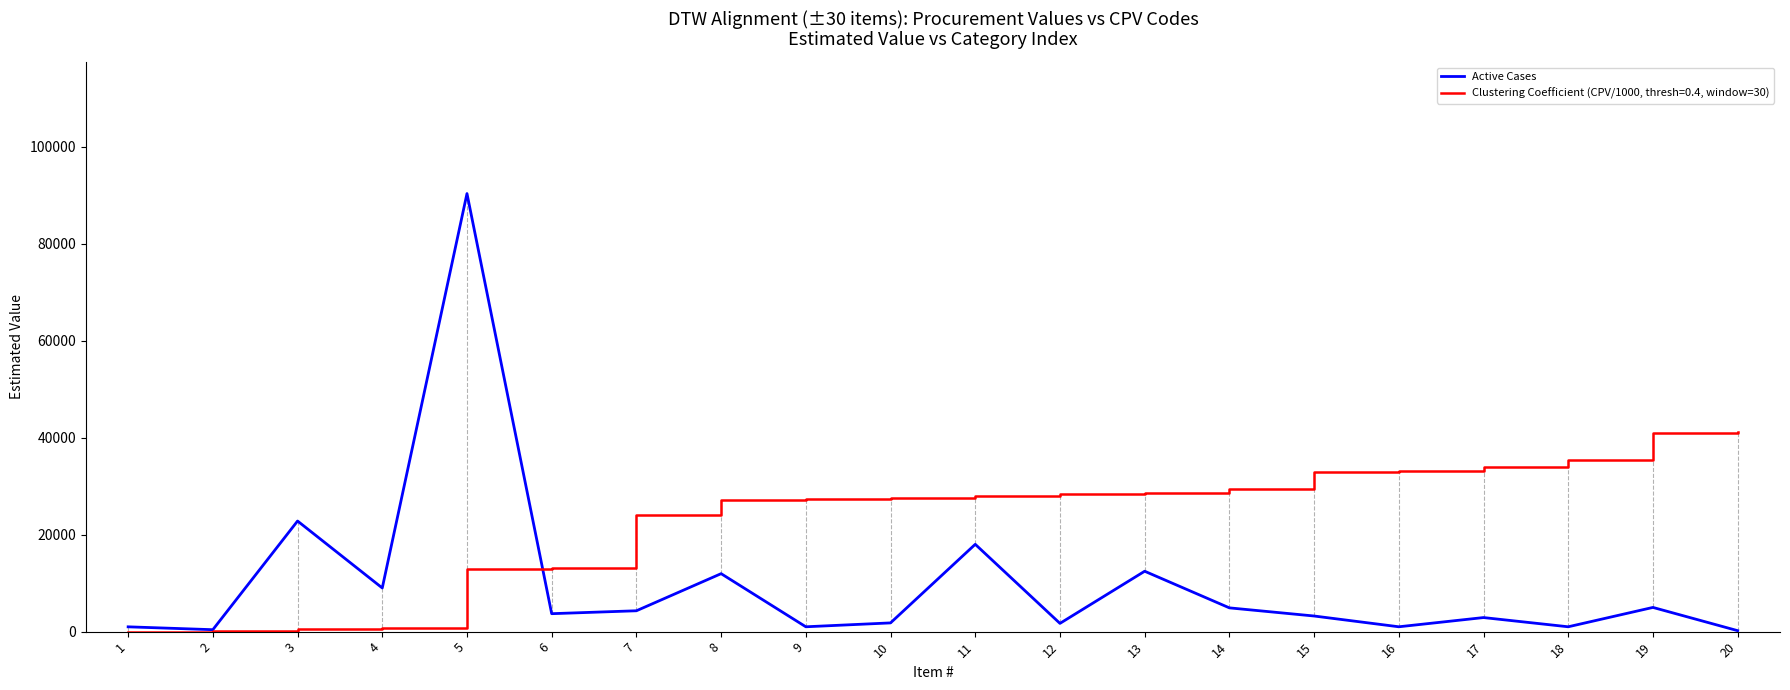

How many series are shown in this chart?

2